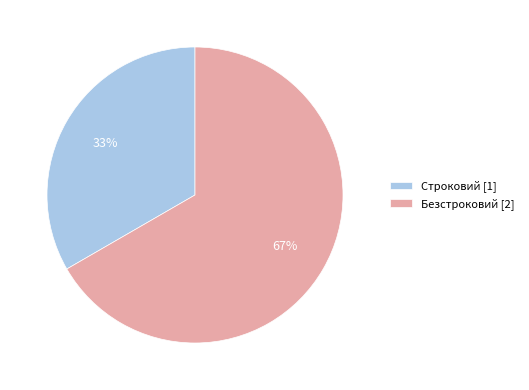

Which category has the biggest portion of the pie?

Безстроковий